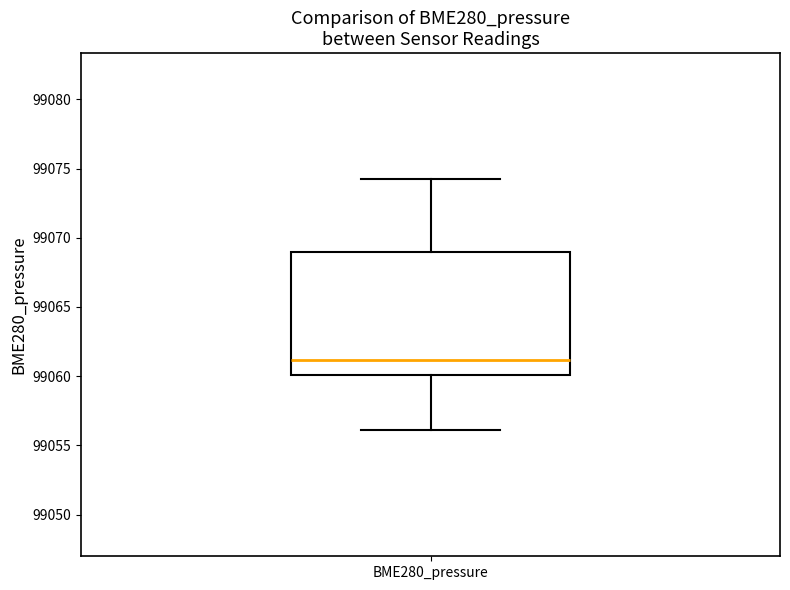

Where does the upper whisker of the box for BME280_pressure end on the y-axis? The values are not printed on the chart, so give them approximately, as read against the axis.

99074.5